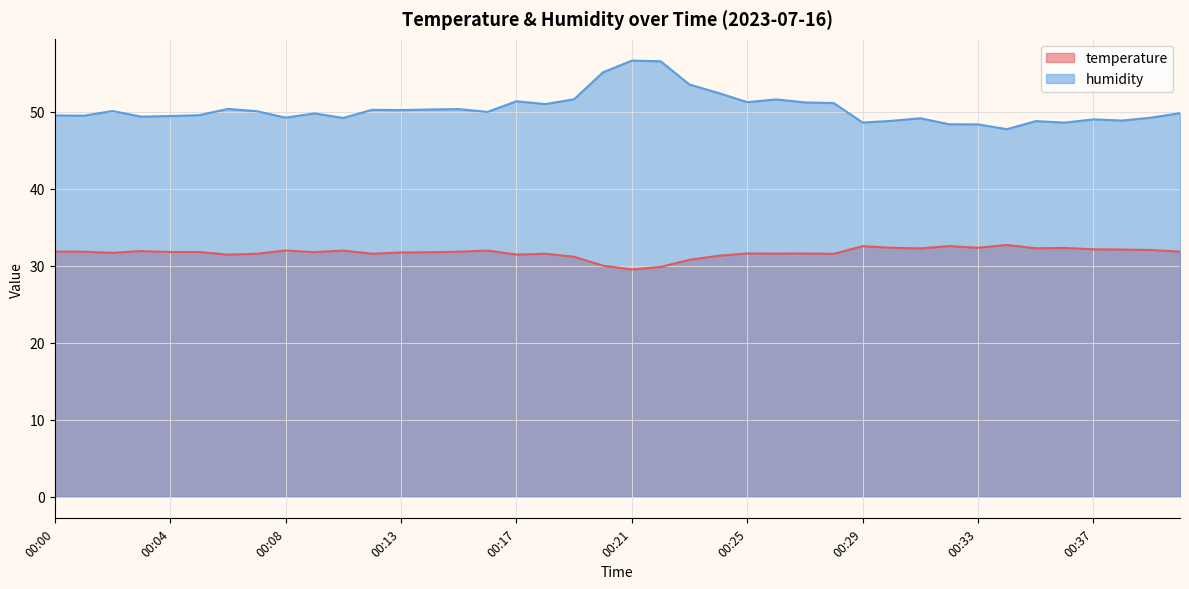

Is it true that humidity equals 49.3 at 00:08?

True